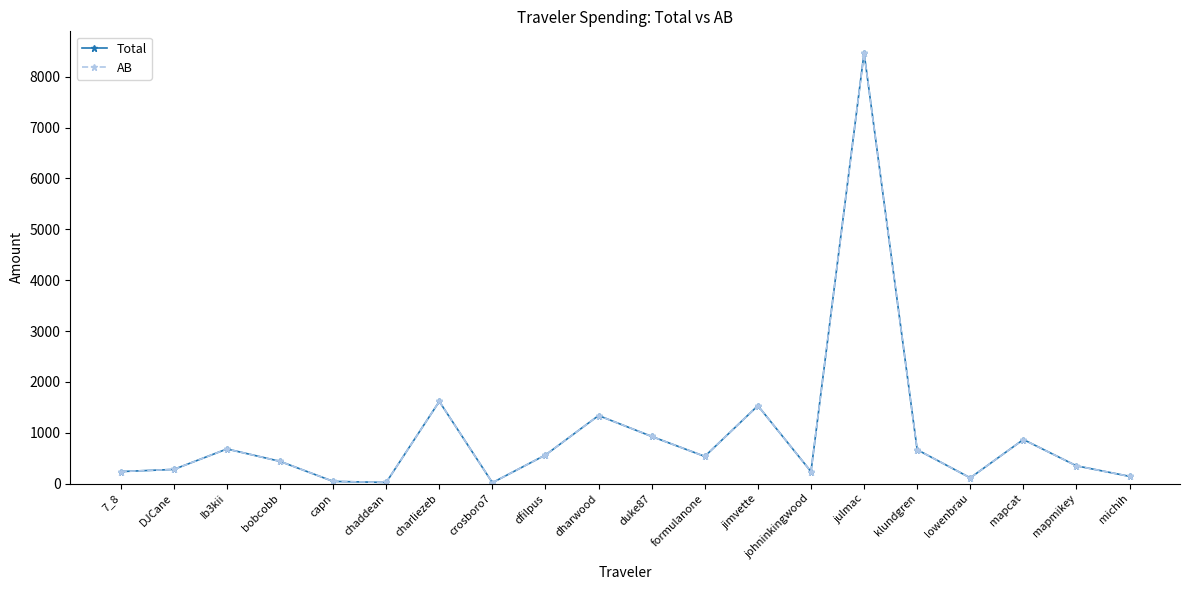

What is the label of the 13th point from the right?

crosboro7